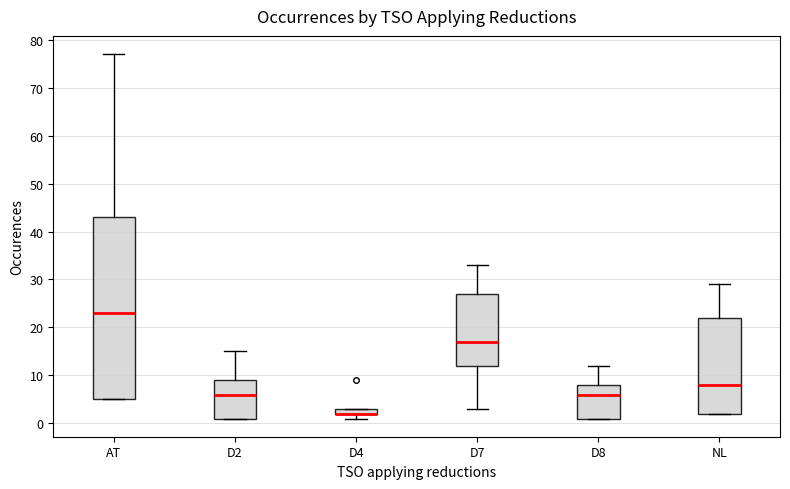

Comparing the boxes themselves (not the whiskers), which one is the tallest?

AT